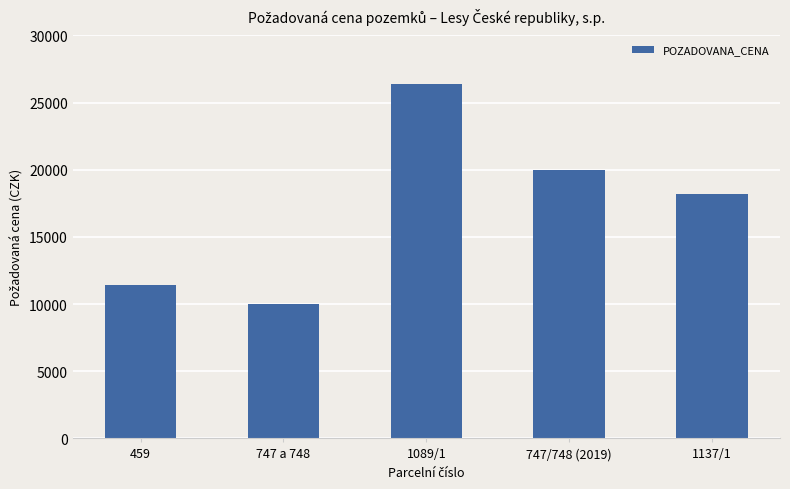

What is the minimum value shown in the chart?

10000